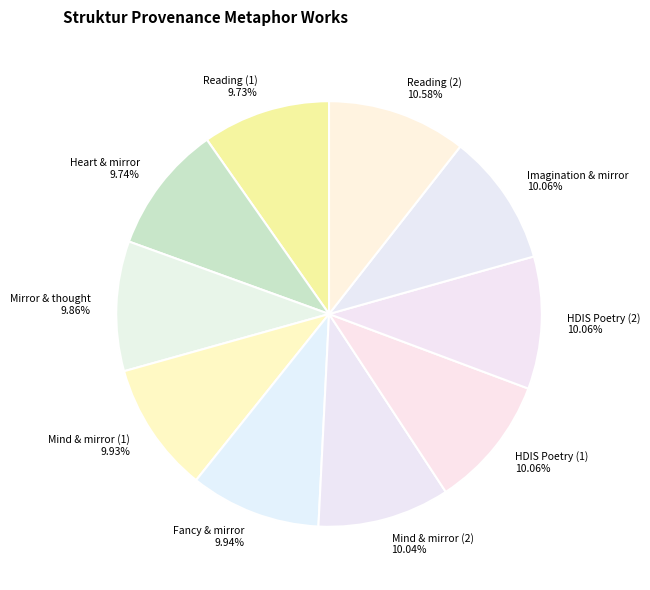

How many slices are in this pie chart?

10